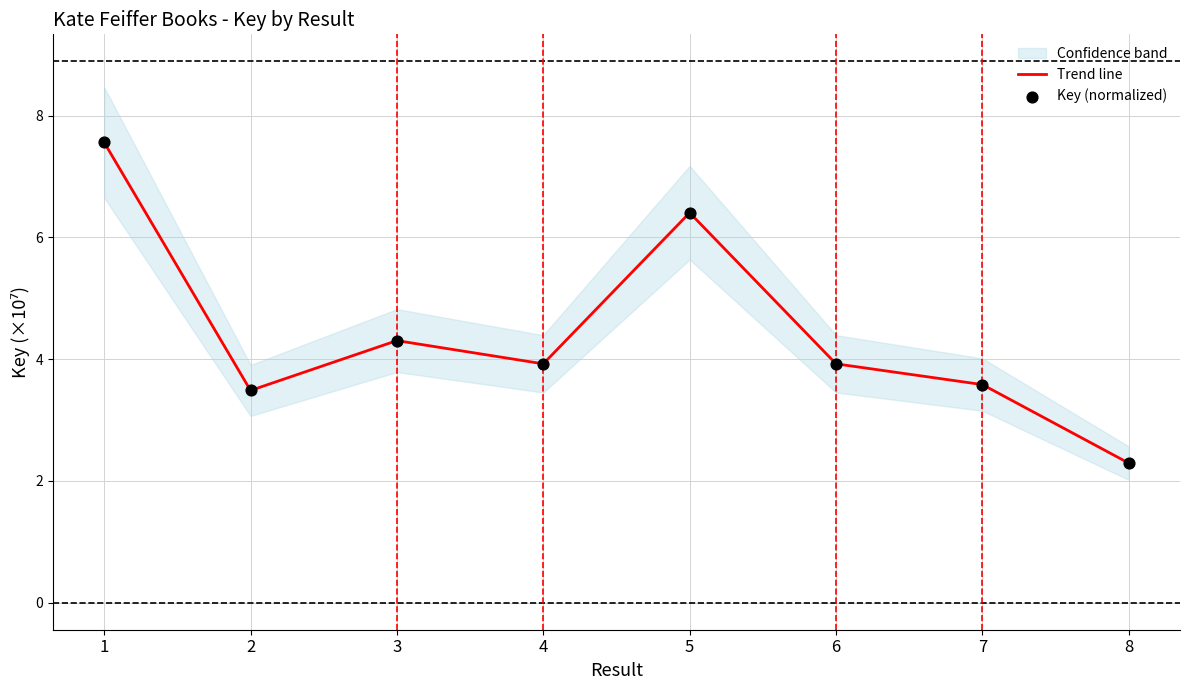

What is the total value across all series at 1?

15.1